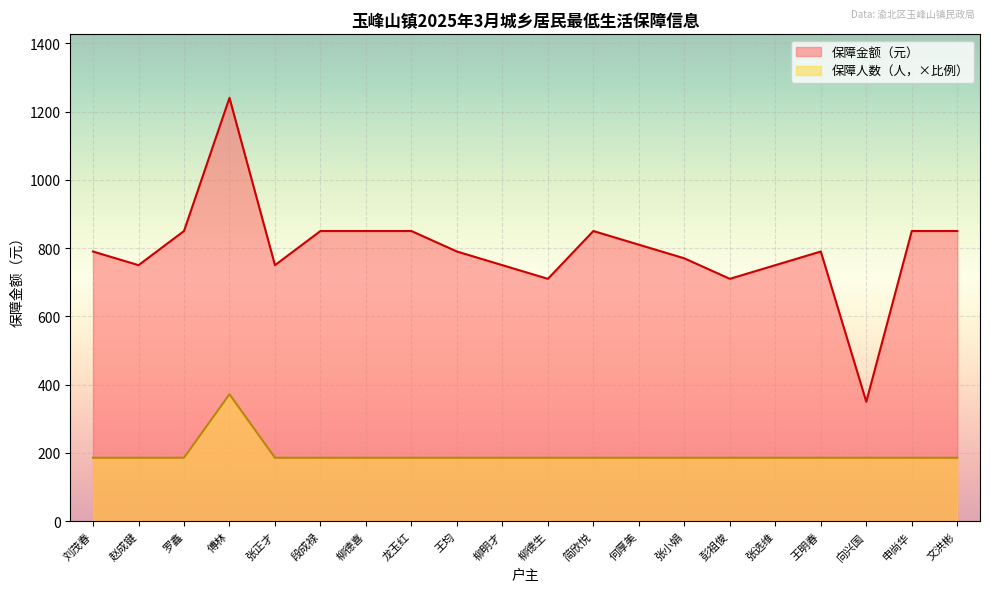

Between 赵成键 and 柳德喜, which is larger?

柳德喜